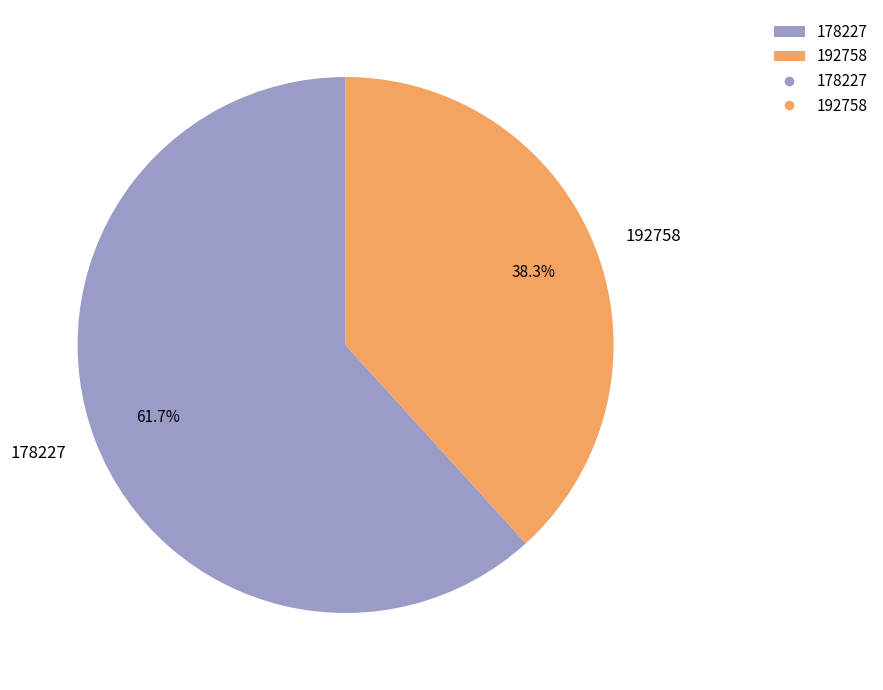

Between 178227 and 192758, which is larger?

178227